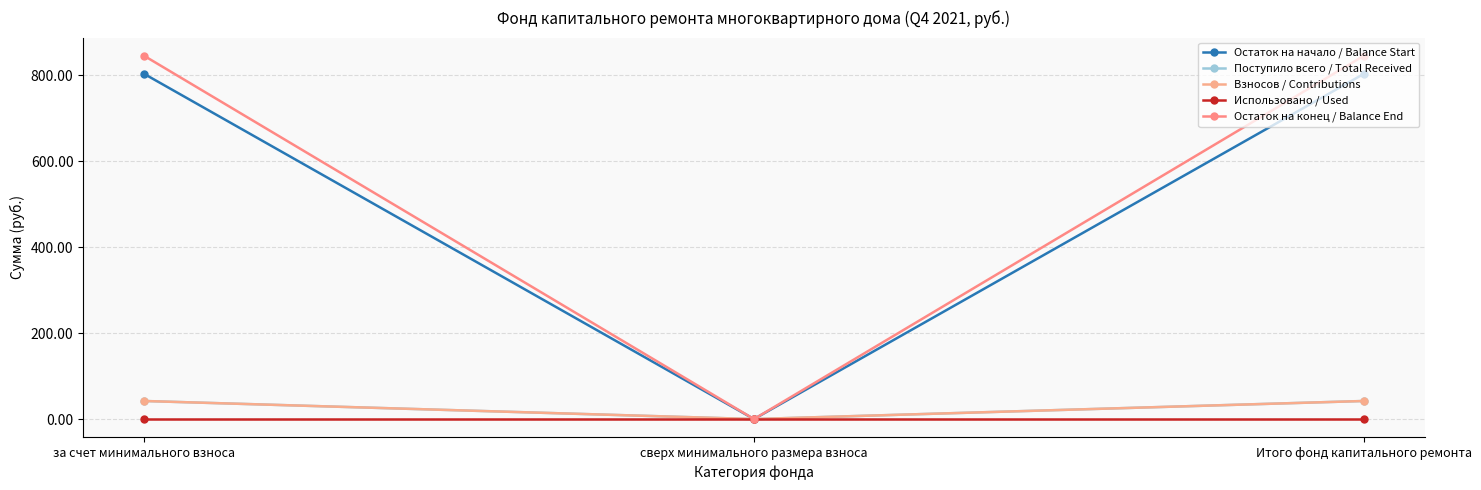

The Взносов / Contributions series shows 75.2 at Итого фонд капитального ремонта. True or false?

False